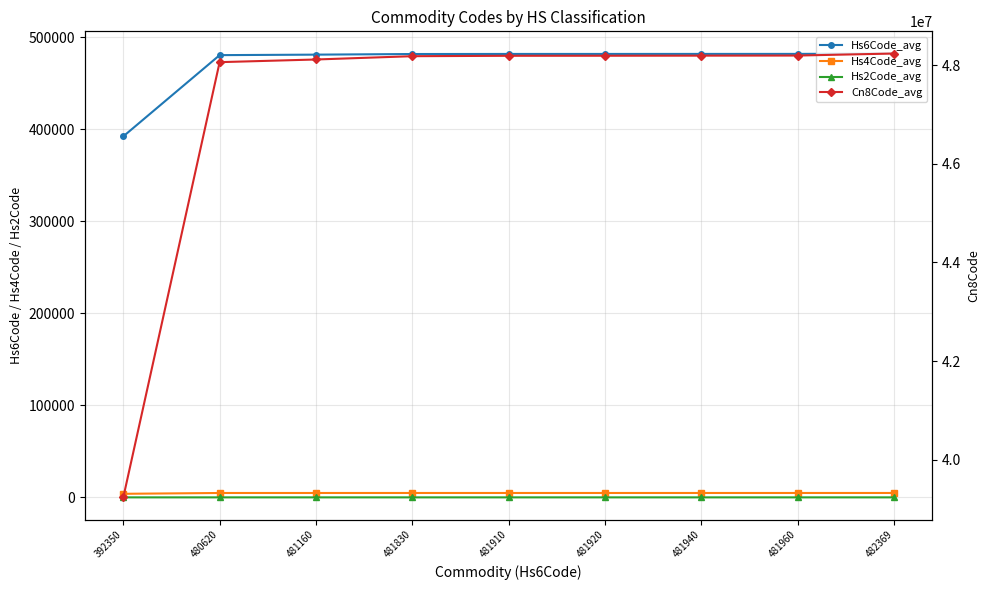

At how many categories does at least one series exceed 11114301?

9